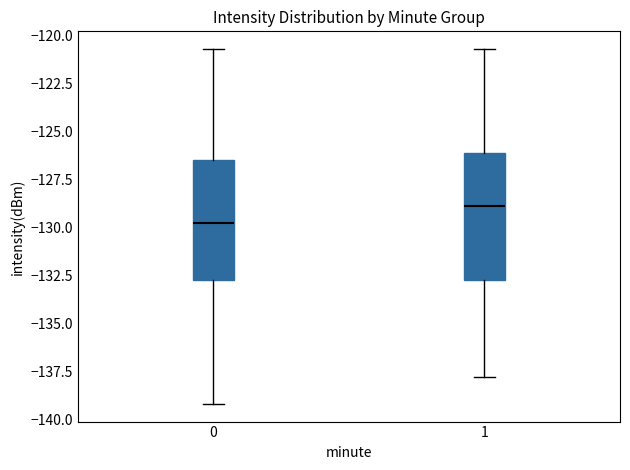

Which box's median line is the lowest?

0